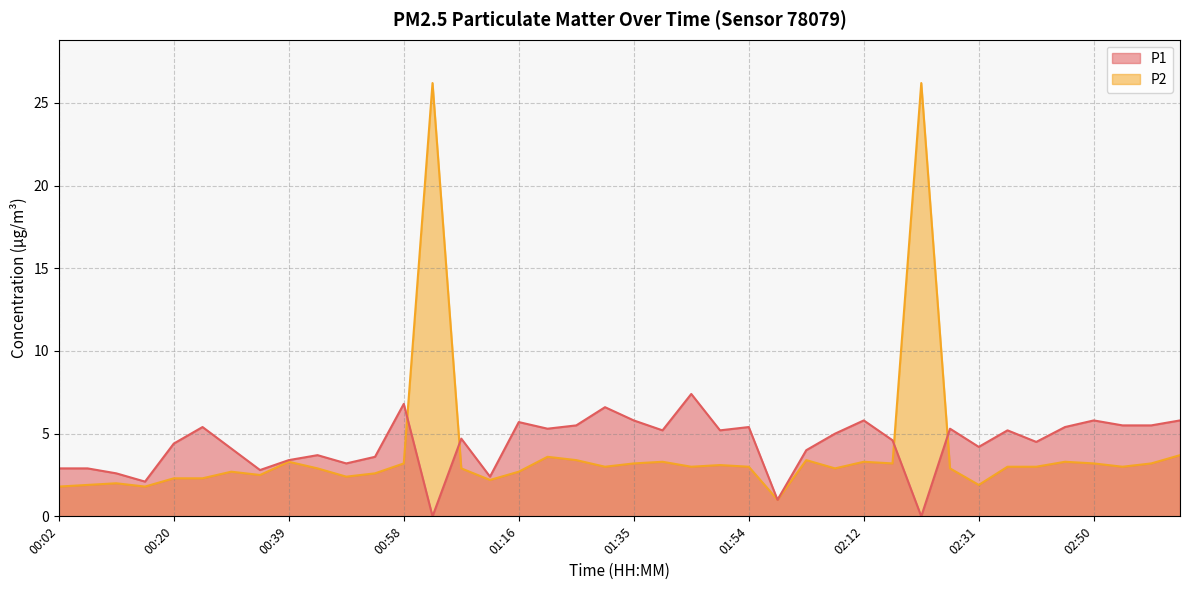

Count the number of categories in the chart.

40